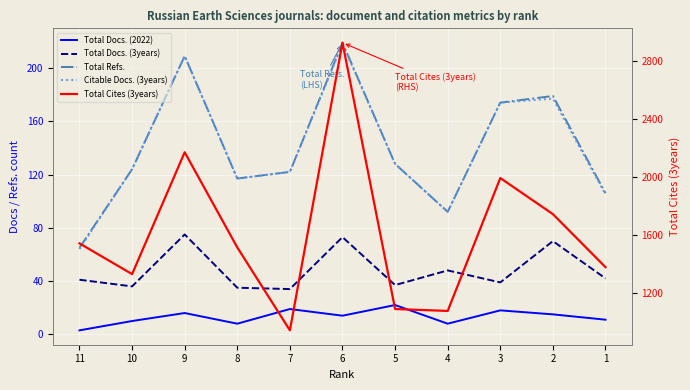

How many lines are shown in the chart?

5